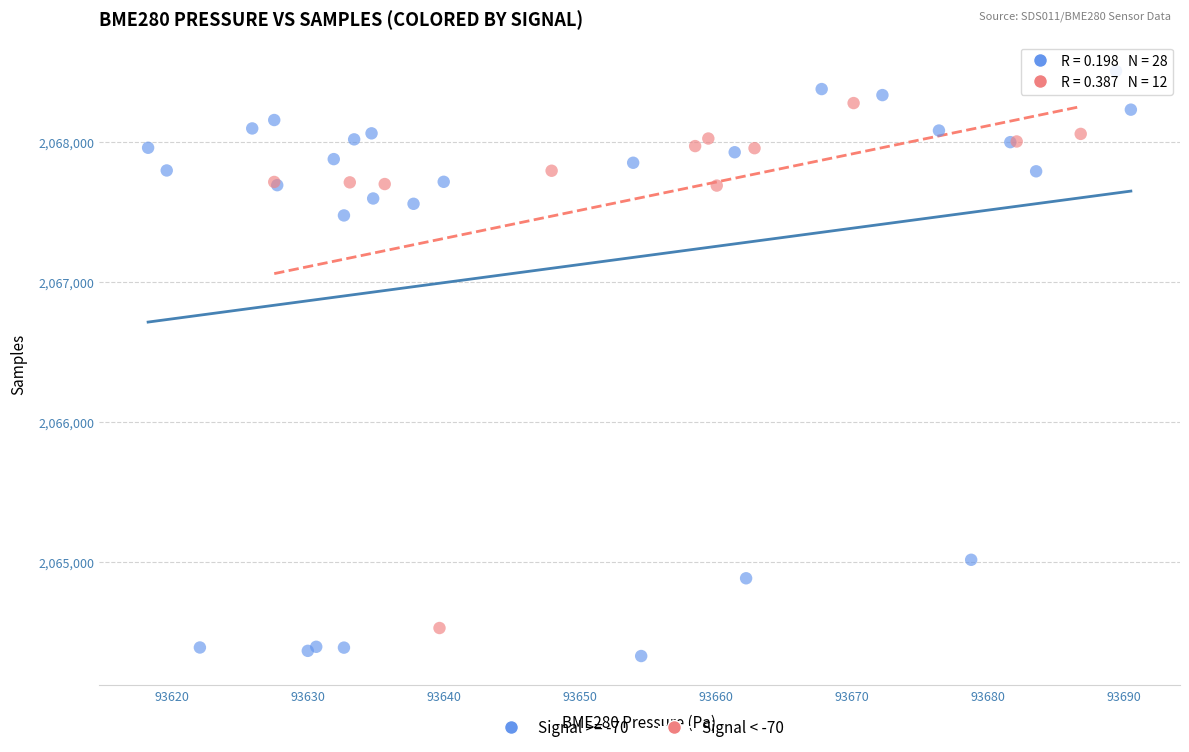

Which series has the widest spread of Y values?

Signal >= -70